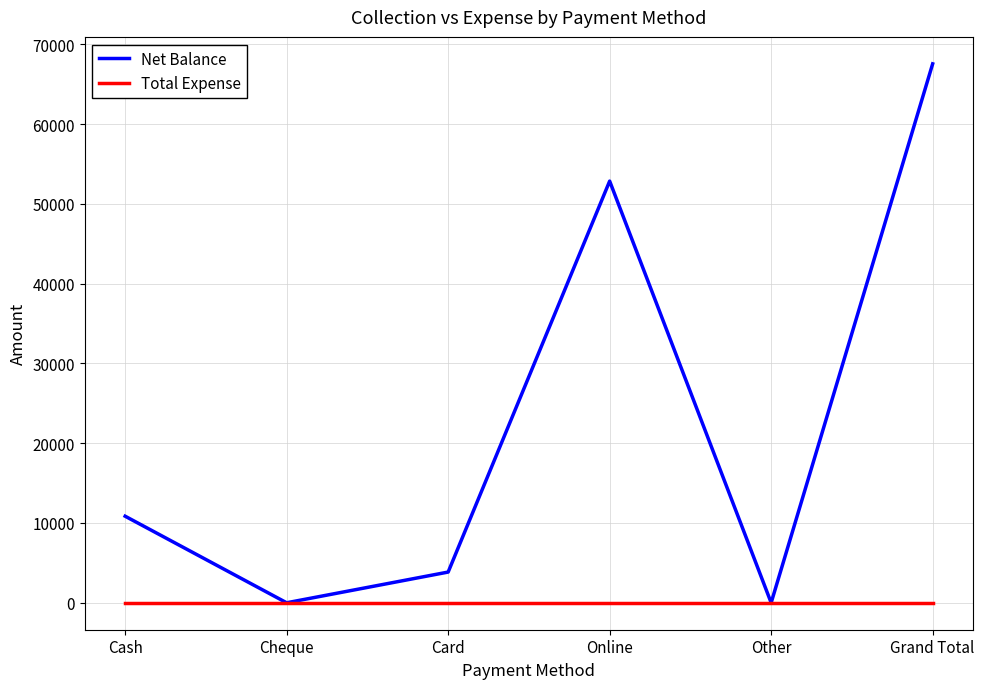

What is the greatest value displayed?

67550